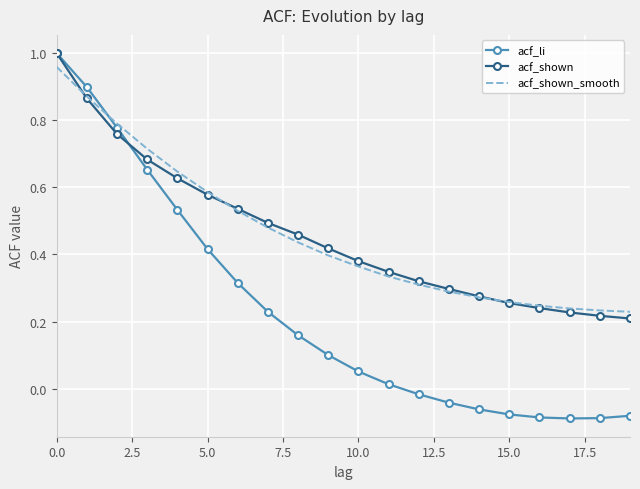

Which series has the widest spread of values?

acf_li